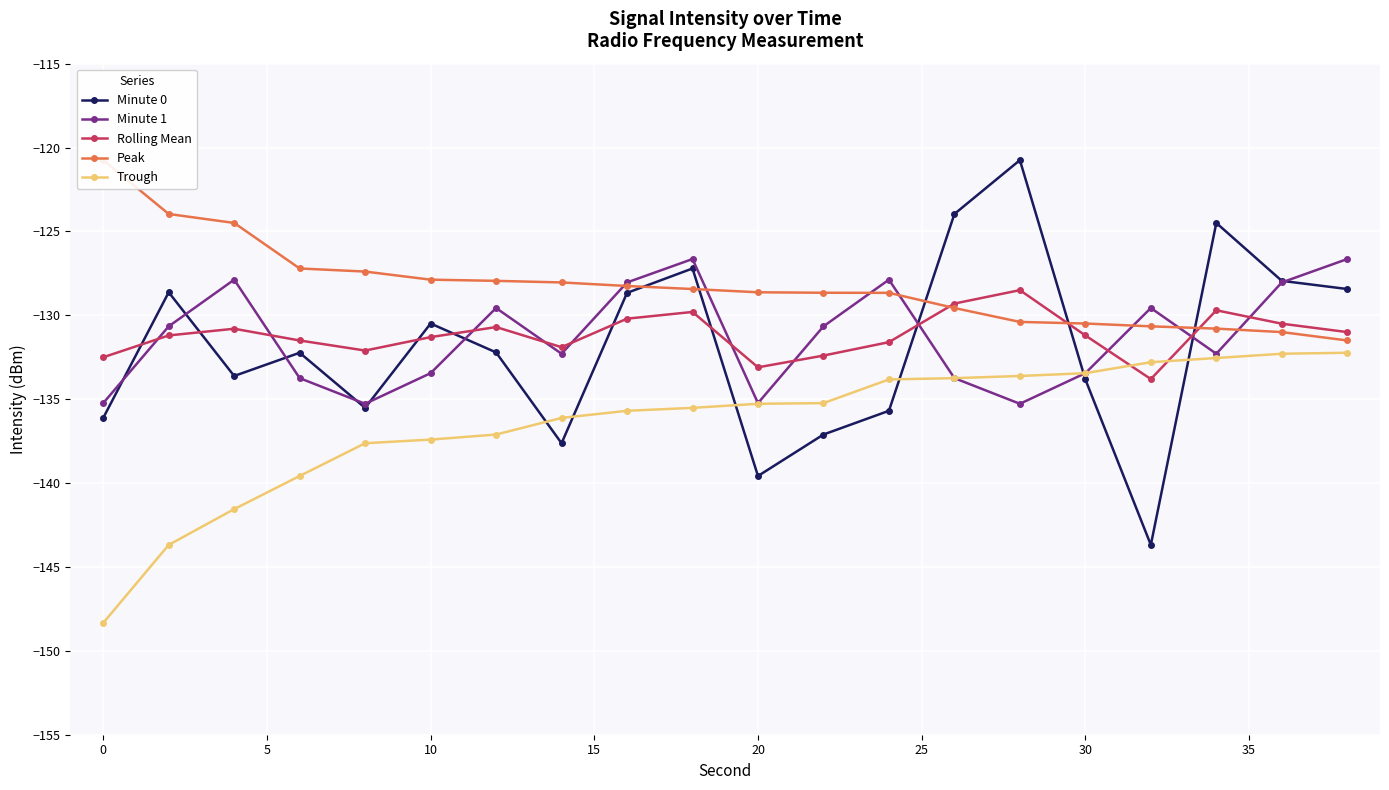

Is it true that Rolling Mean equals -131.2 at 30?

True